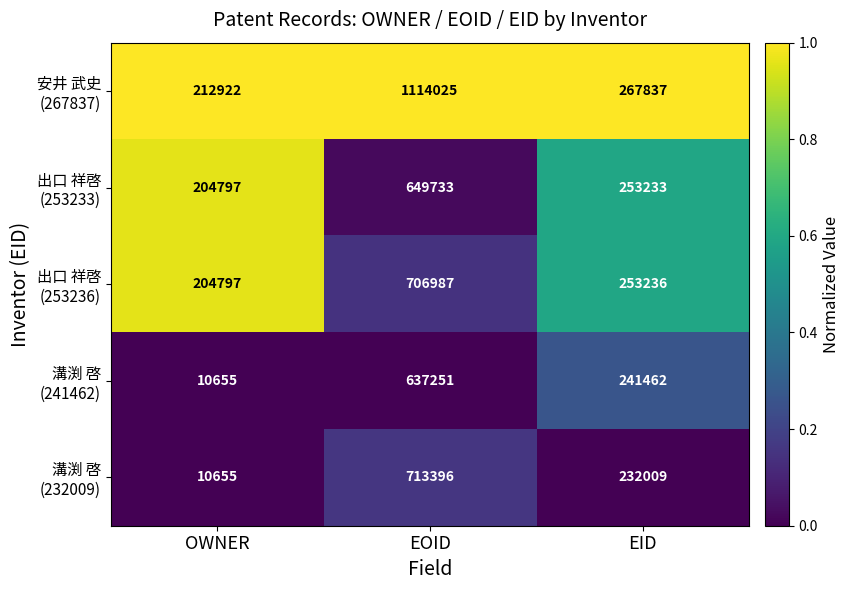

Which category has the lowest value across all series?

OWNER